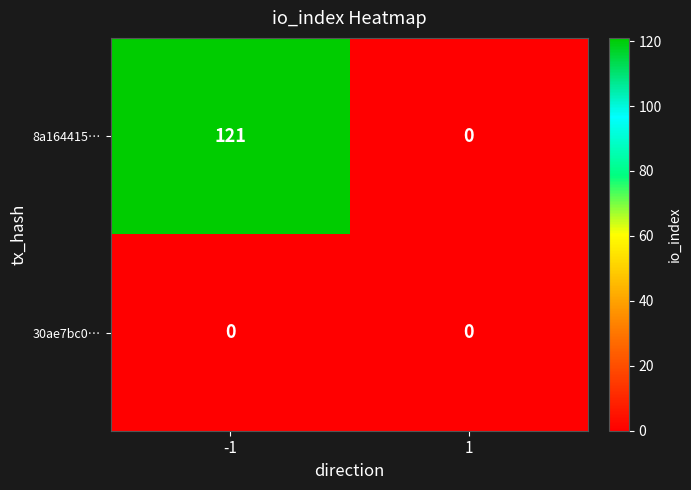

What is the total value across all series at -1?

121